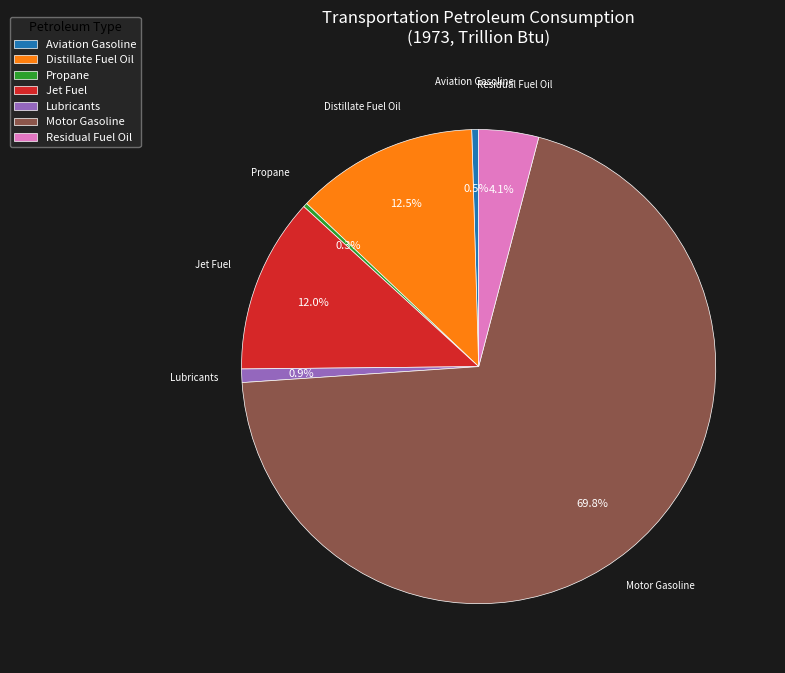

Is Motor Gasoline the majority of the pie?

Yes